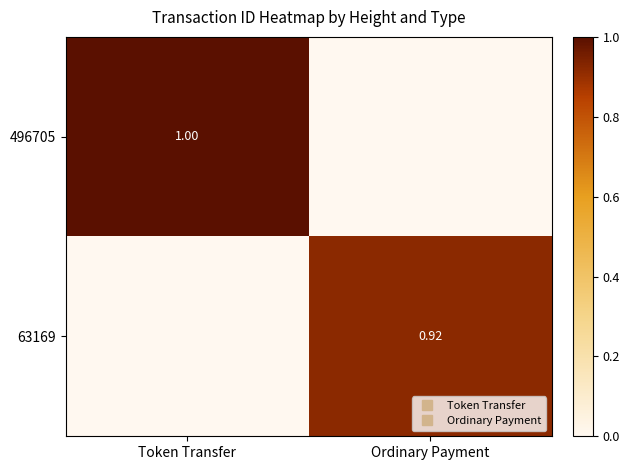

What is the difference between the 63169 values at Ordinary Payment and Token Transfer?

0.9